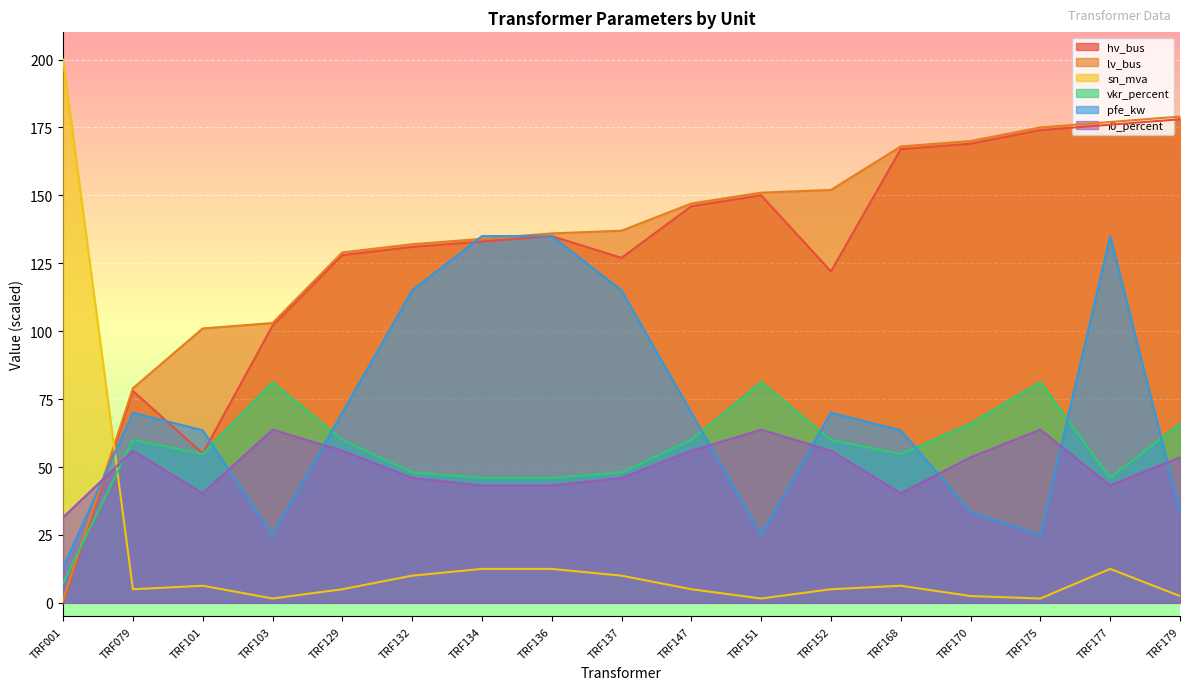

Where is i0_percent nearest to the value 47?

TRF132